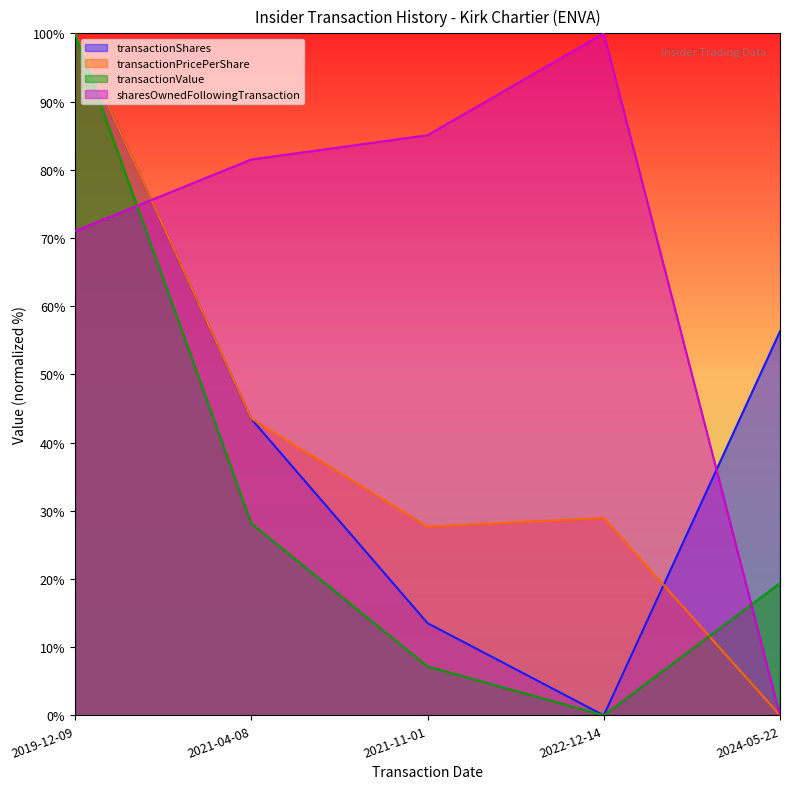

What position from the right is 2019-12-09?

5